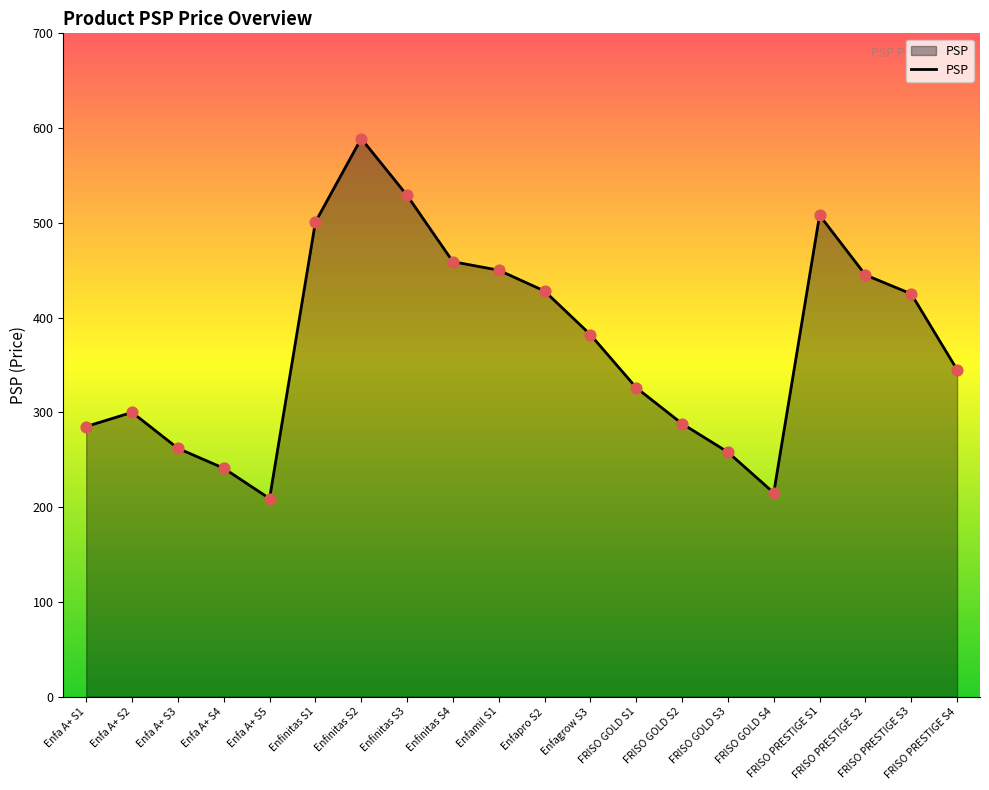

What is the change in value from FRISO GOLD S4 to FRISO PRESTIGE S2?

+230.0